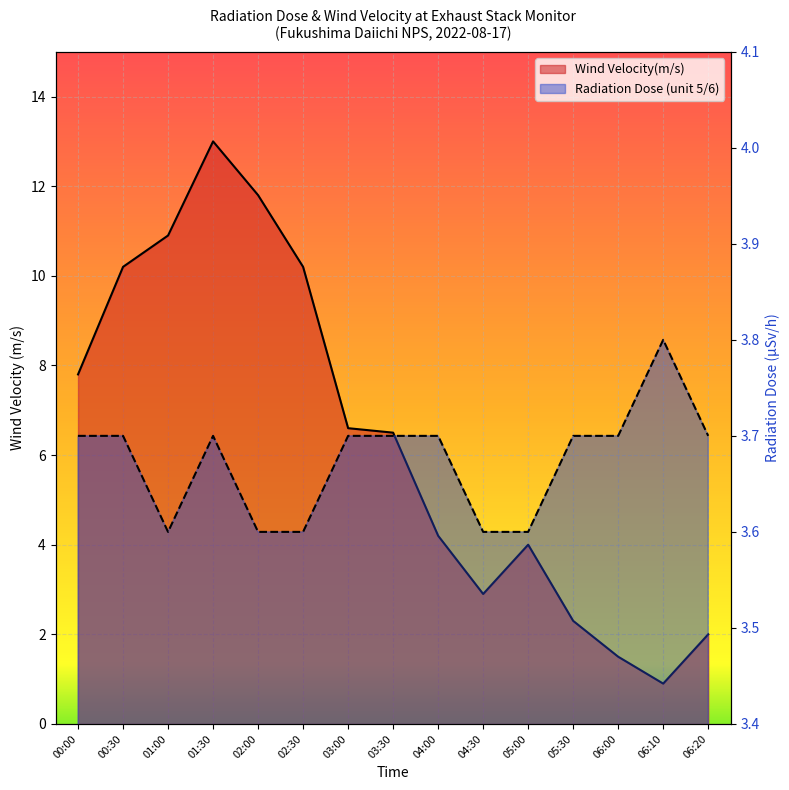

What is the difference between the highest and lowest values at 00:00?

4.1